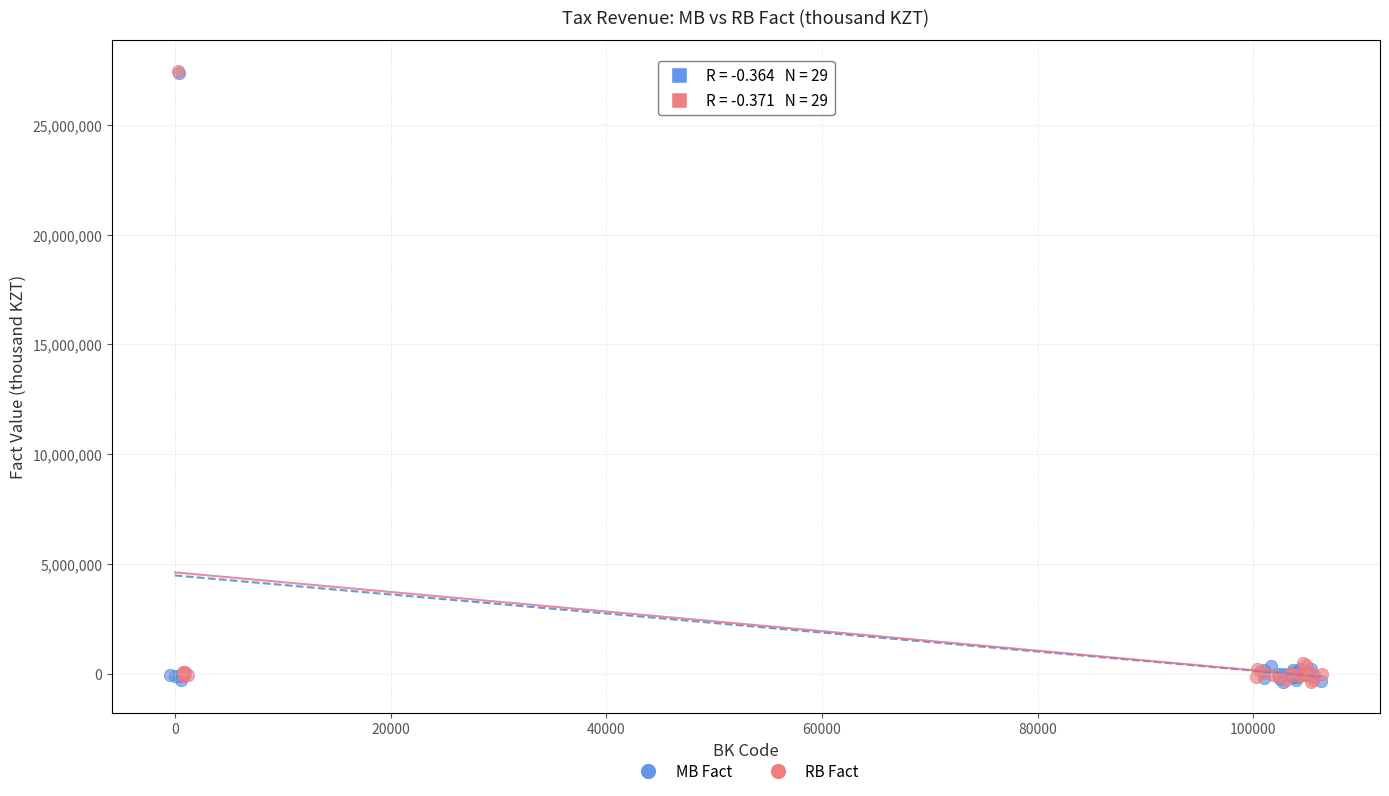

Which series has the largest Y range (max minus min)?

RB Fact